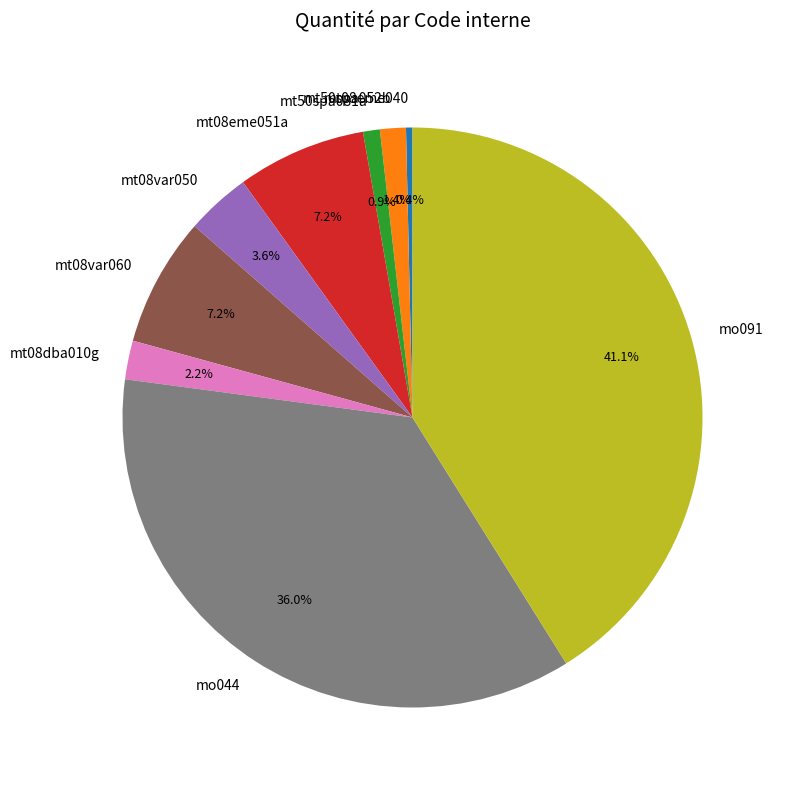

What percentage do mt50spa052b and mt08dba010g together represent?

3.6%